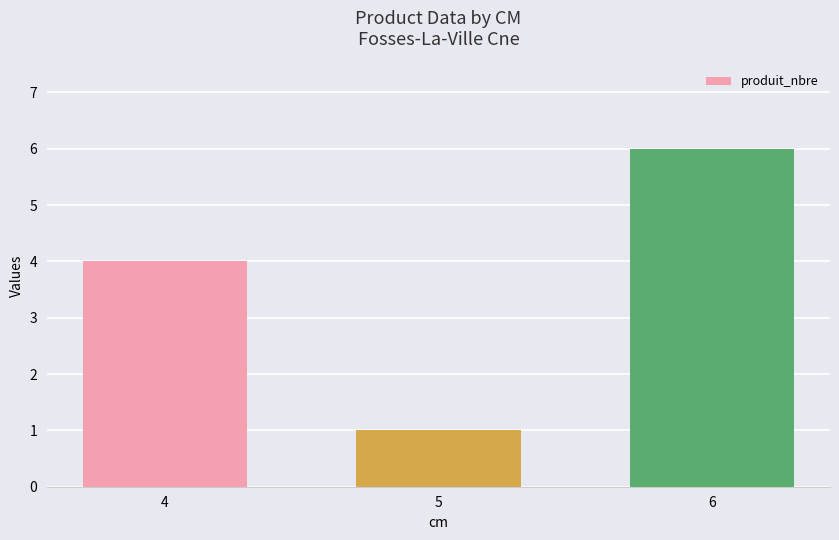

What is the difference between the maximum and minimum values?

5